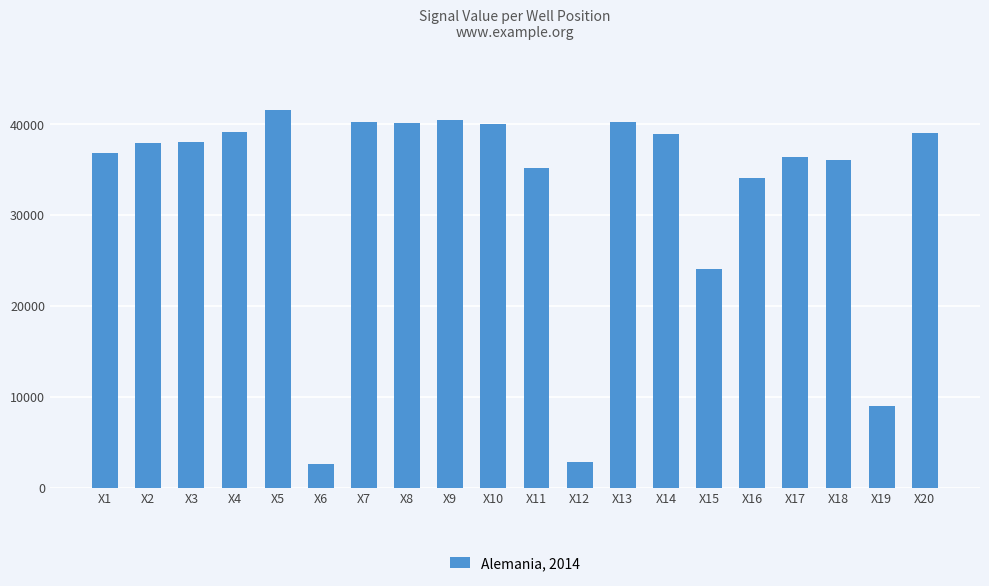

What is the difference between the second highest and second lowest values?

37692